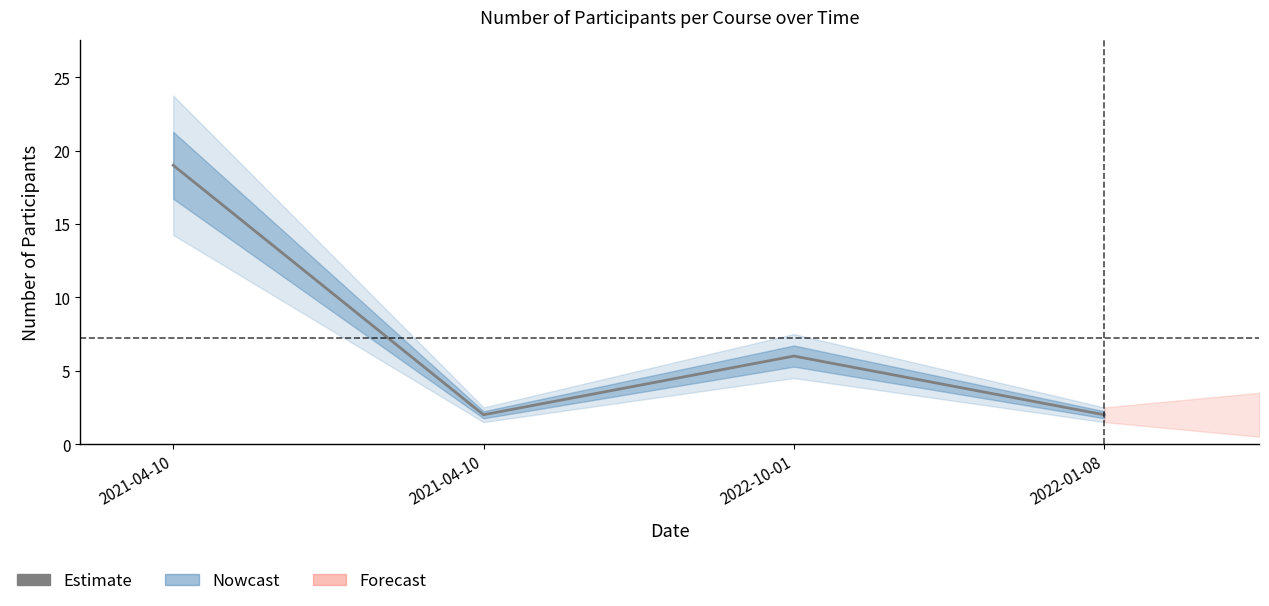

What is the difference between the values at 2021-04-10 and 2022-10-01?

13